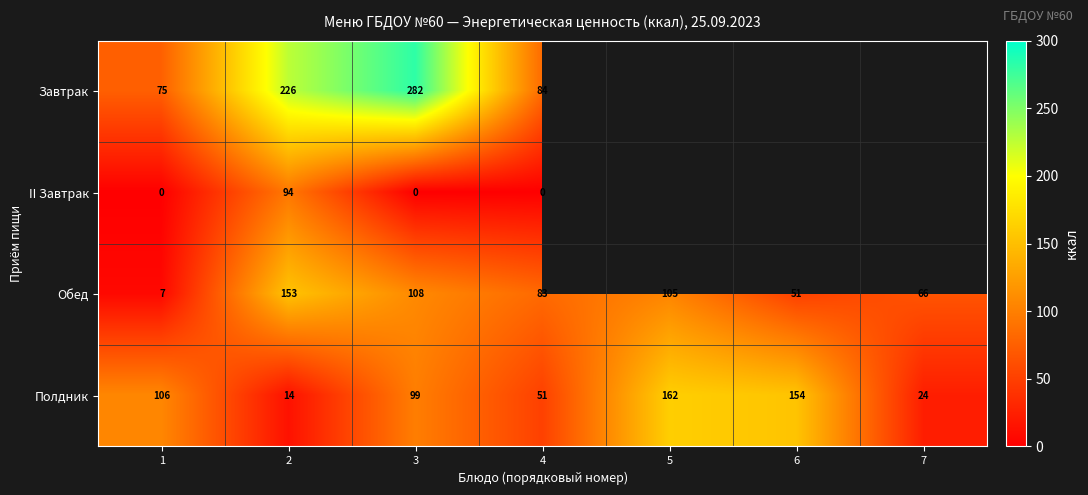

What is the spread (max minus min) of values at 2?

212